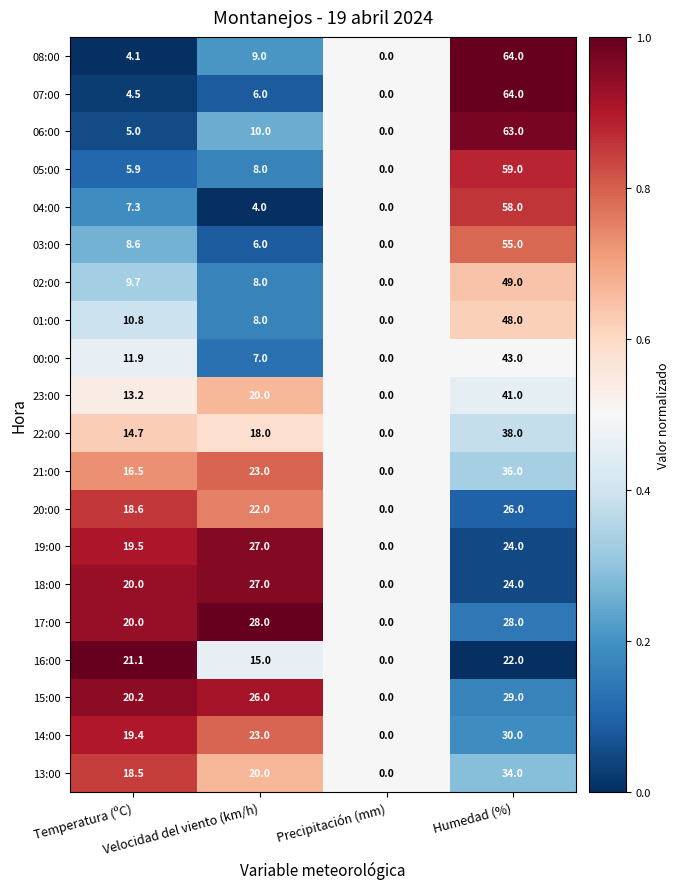

At which category is the sum across all series the highest?

Humedad (%)